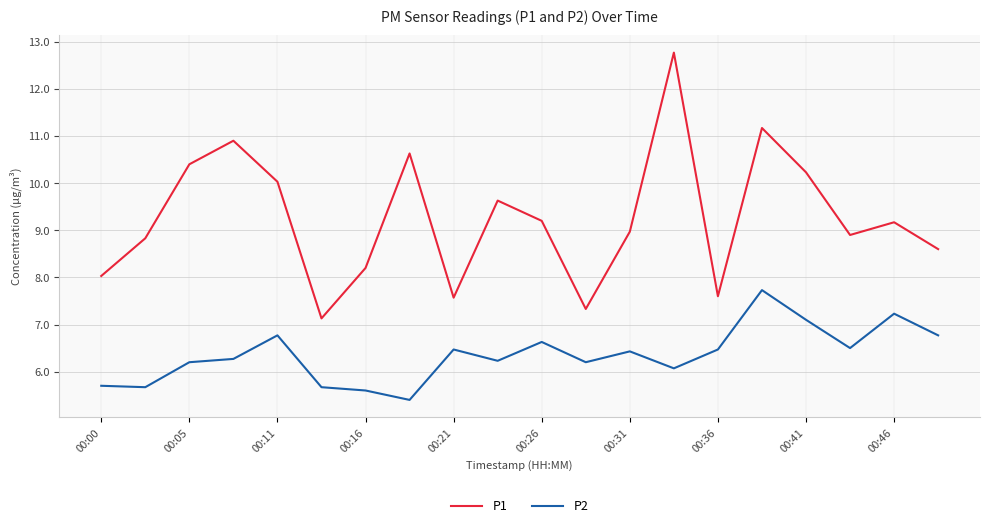

Rank the series by their average value, from highest to lowest.

P1, P2